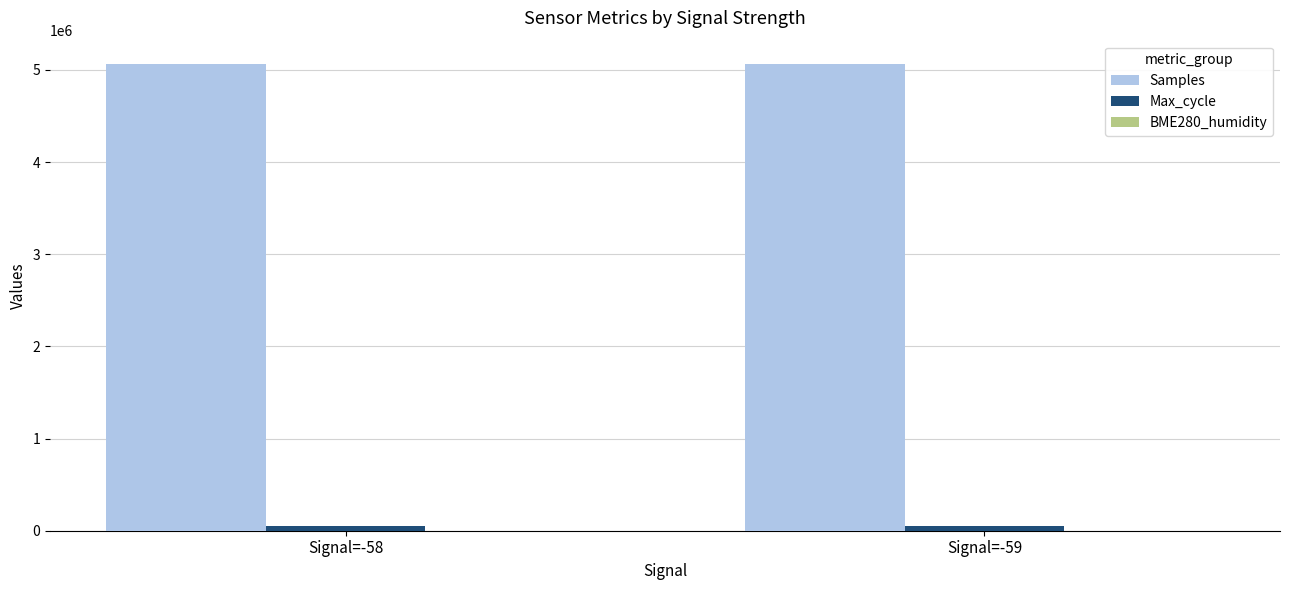

The Samples series shows 8374774.6 at Signal=-58. True or false?

False